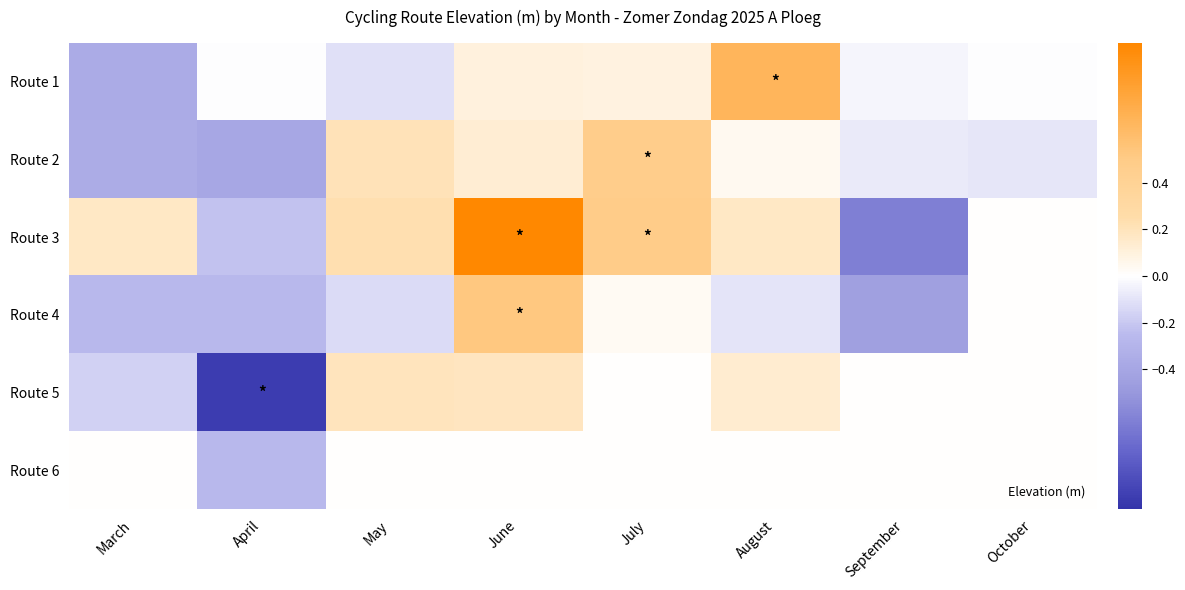

Reading left to right, what are all the values shown in this chart?

Route 1: March=-0.4	April=-0.0	May=-0.1	June=0.1	July=0.1	August=0.7	September=-0.0	October=-0.0
Route 2: March=-0.4	April=-0.4	May=0.2	June=0.1	July=0.5	August=0.0	September=-0.1	October=-0.1
Route 3: March=0.2	April=-0.2	May=0.2	June=1.1	July=0.5	August=0.2	September=-0.6	October=0.0
Route 4: March=-0.3	April=-0.3	May=-0.1	June=0.5	July=0.0	August=-0.1	September=-0.4	October=0.0
Route 5: March=-0.2	April=-0.9	May=0.2	June=0.2	July=0.0	August=0.1	September=0.0	October=0.0
Route 6: March=0.0	April=-0.3	May=0.0	June=0.0	July=0.0	August=0.0	September=0.0	October=0.0